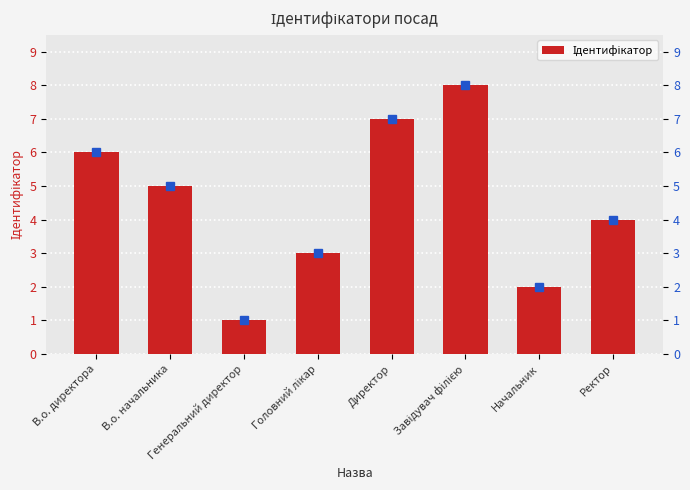

What is the sum of the Ідентифікатор values at Генеральний директор and Головний лікар?

4